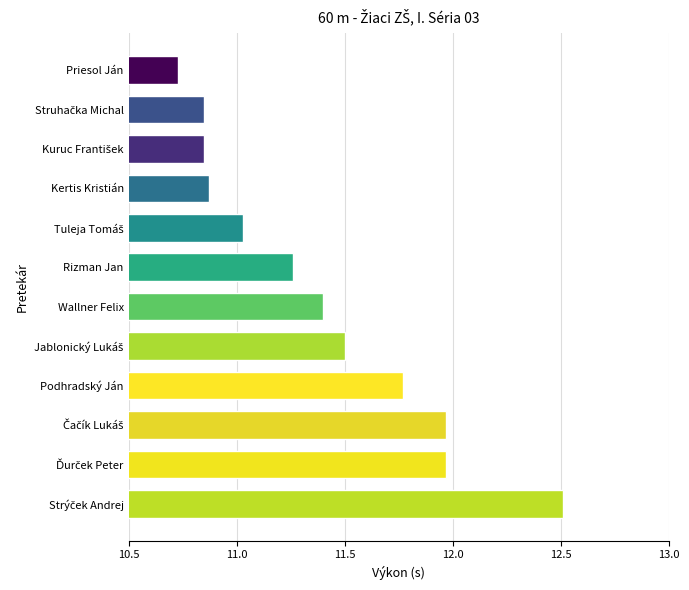

What is the greatest value displayed?

12.5